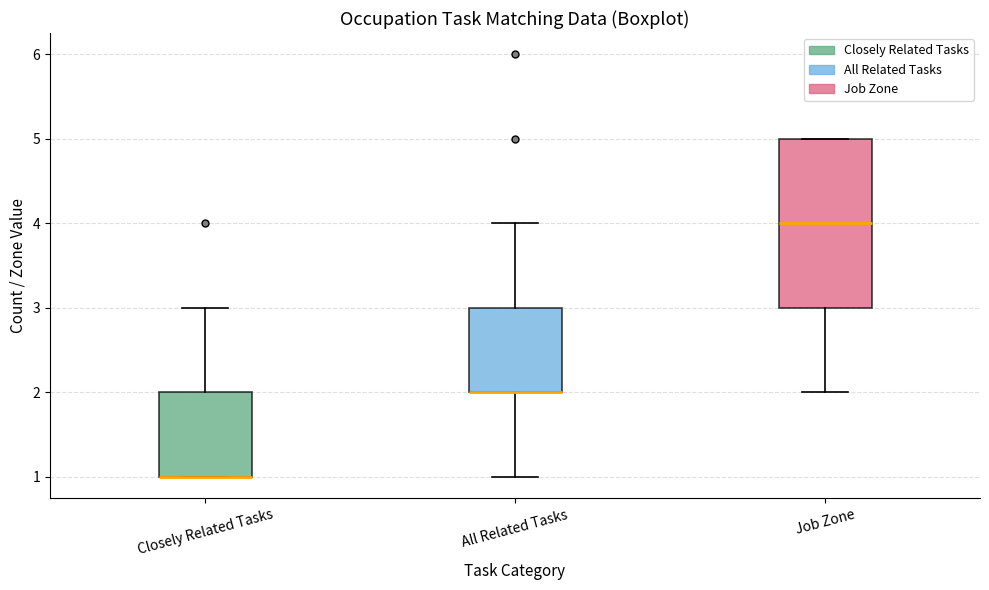

Which box is the tallest, from its lower edge to its upper edge?

Job Zone